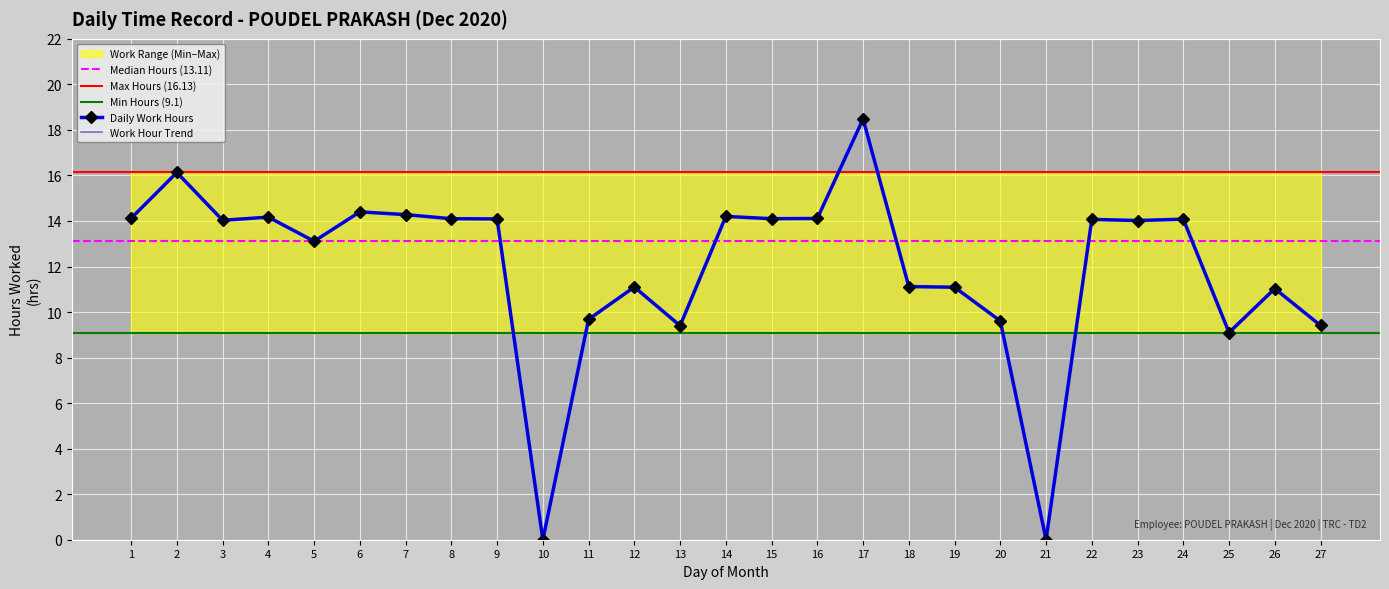

The chart shows a value of 2.9 at 26. True or false?

False